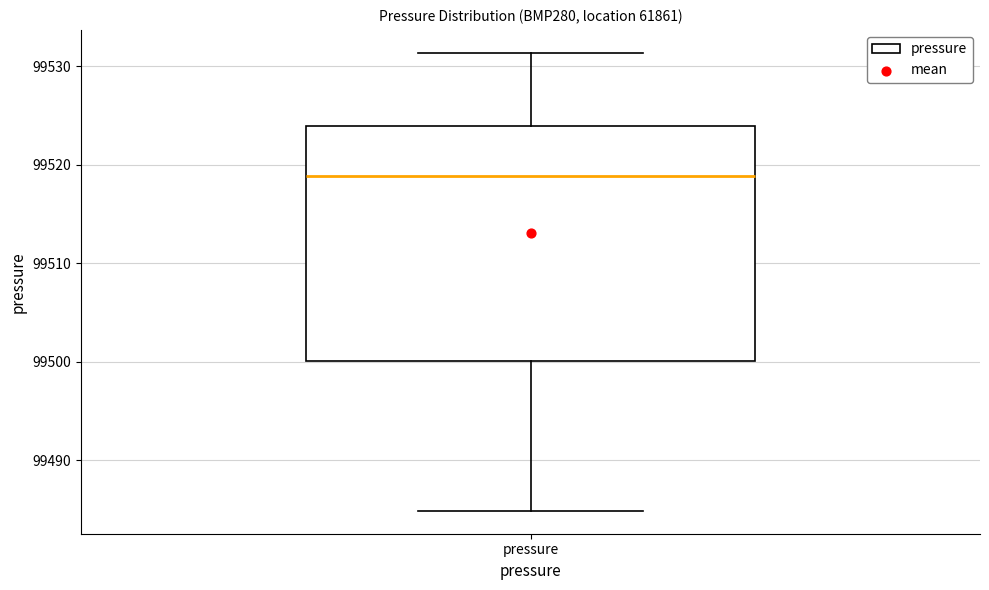

Transcribe this box plot: give where the median line is, the range the box spans, and where the two whiskers end, as read against the y-axis. The values are not printed on the chart, so give them approximately, as read against the axis.

median 99519, box 99500 to 99524, whiskers 99485 to 99531